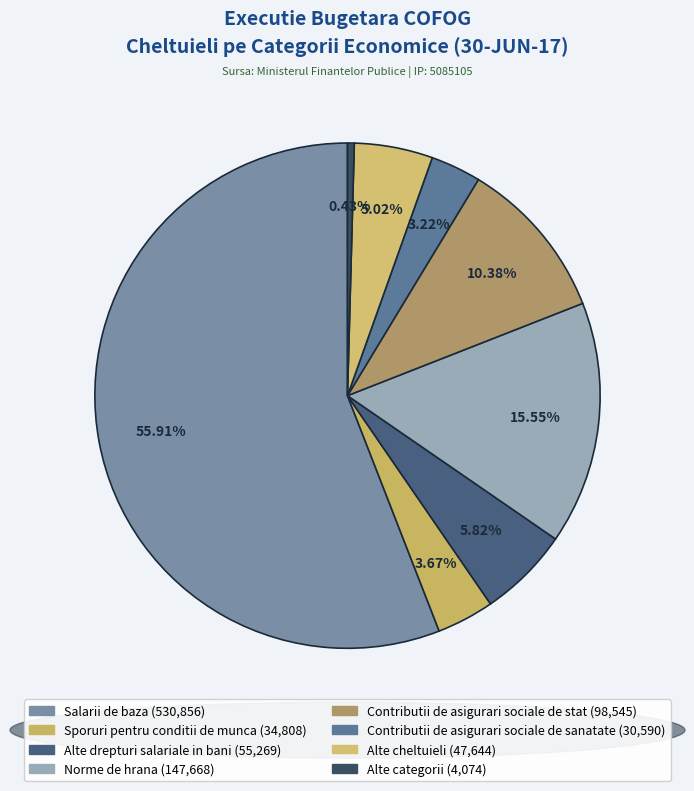

How many slices are in this pie chart?

8